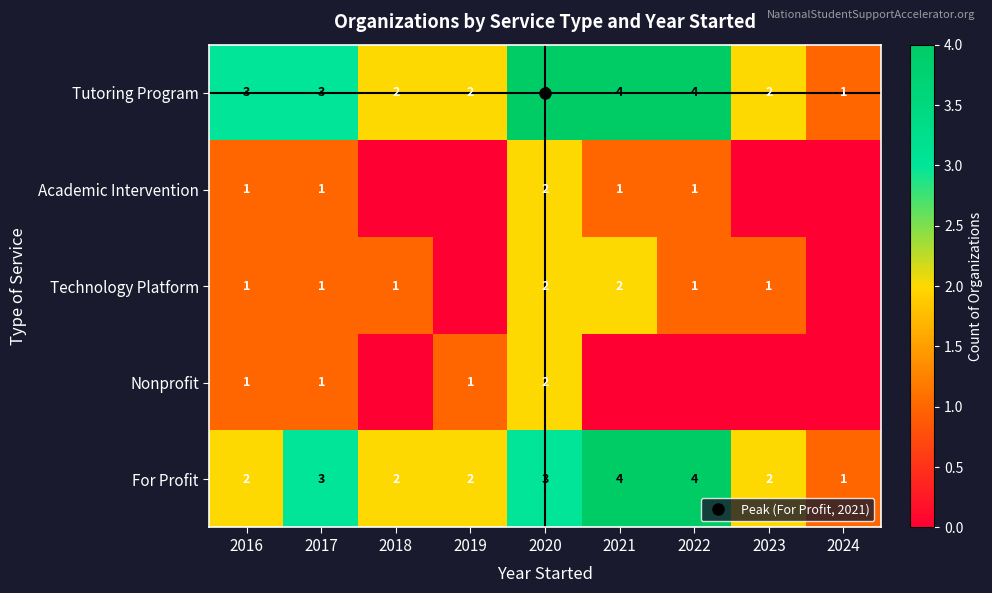

At 2023, list the series in order from smallest to largest.

Academic Intervention, Nonprofit, Technology Platform, Tutoring Program, For Profit